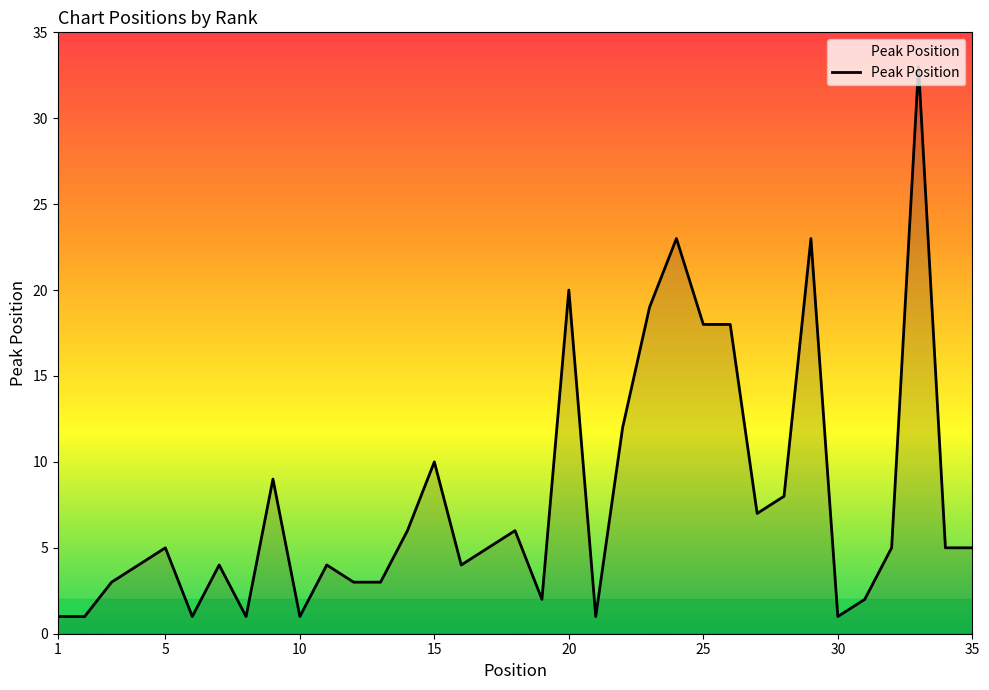

What is the greatest value displayed?

33